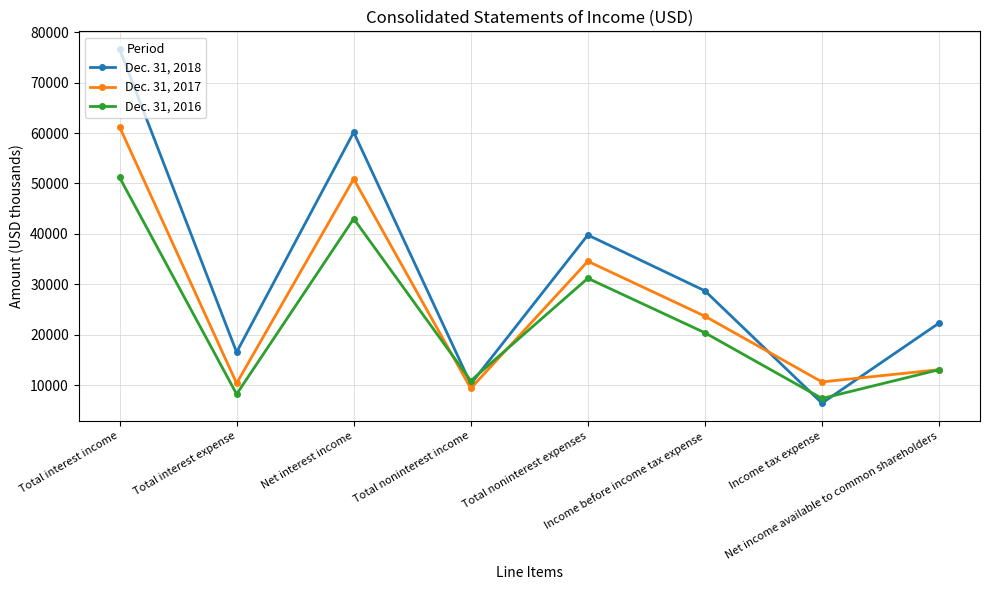

What are all the series names shown in the legend?

Dec. 31, 2018, Dec. 31, 2017, Dec. 31, 2016